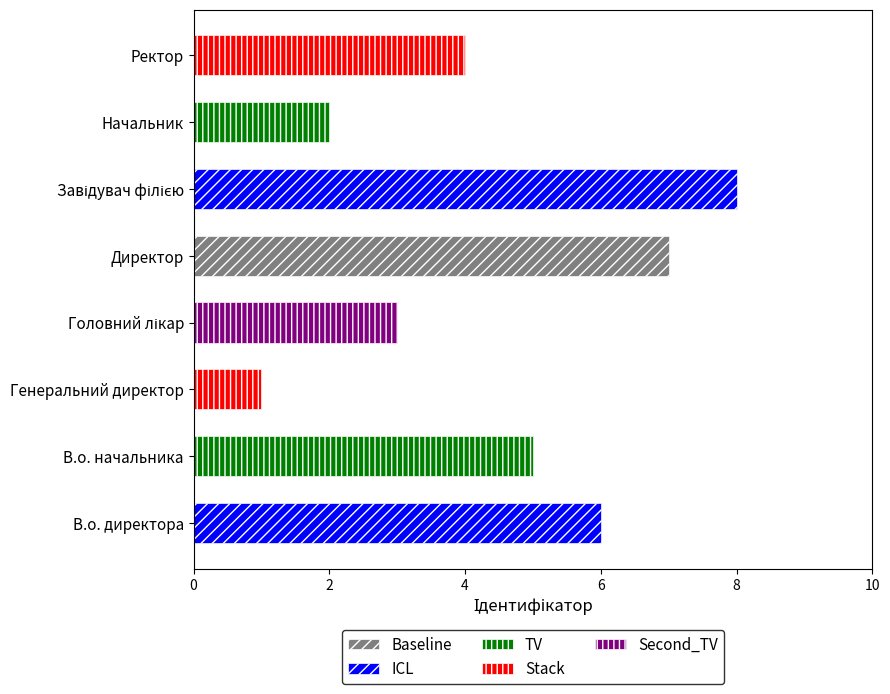

What is the greatest value displayed?

8